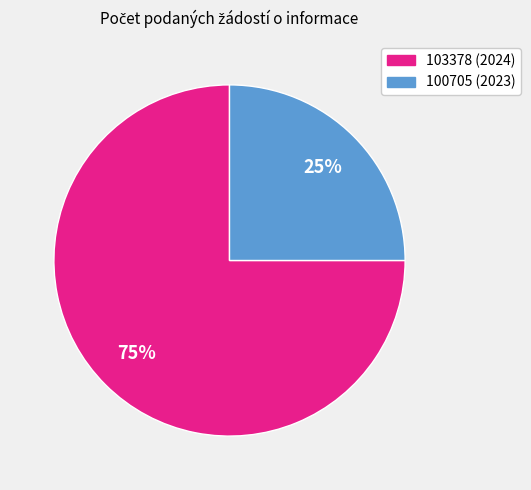

How many segments does this pie chart have?

2